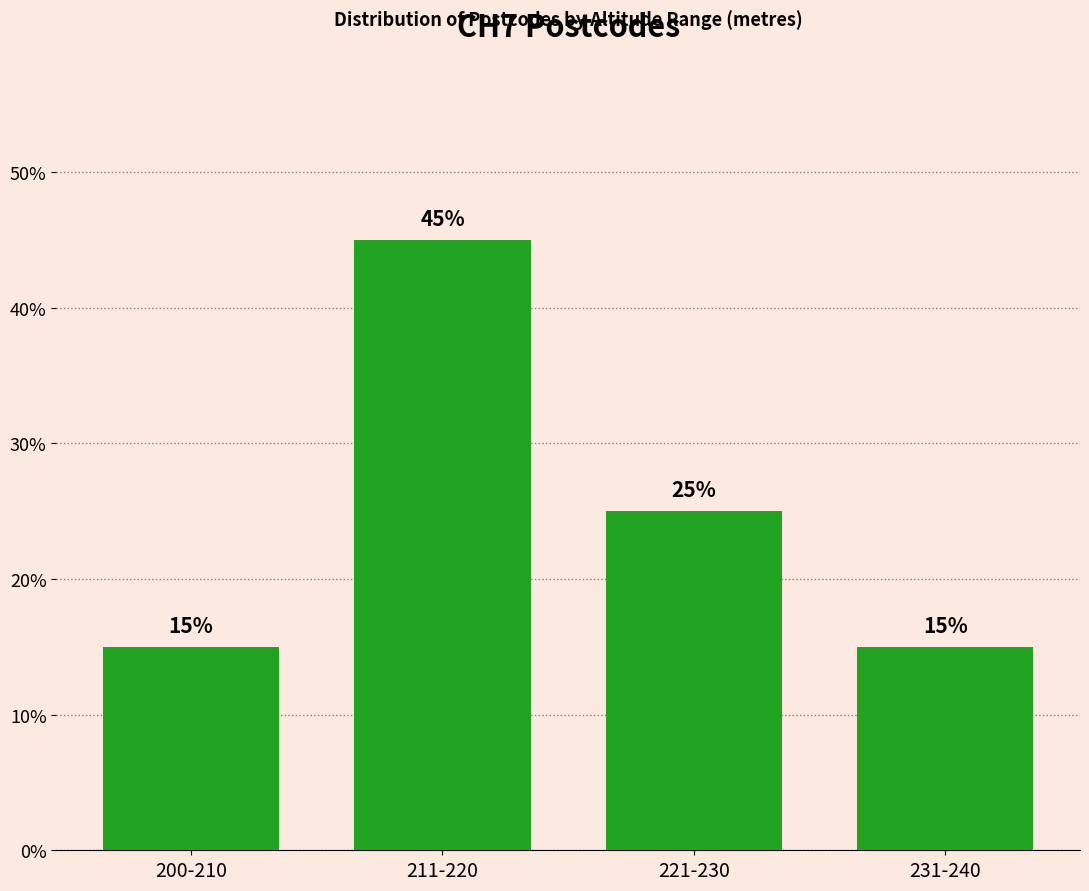

Read the value at 211-220, to the nearest 5.

45